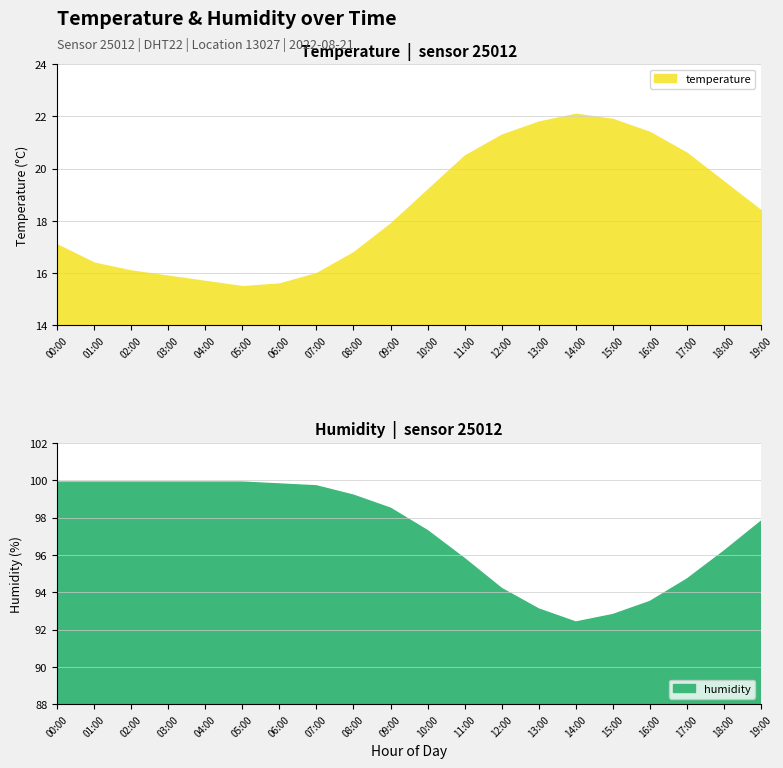

Reading left to right, what are all the values shown in this chart?

temperature: 17.1	16.4	16.1	15.9	15.7	15.5	15.6	16.0	16.8	17.9	19.2	20.5	21.3	21.8	22.1	21.9	21.4	20.6	19.5	18.4
humidity: 99.9	99.9	99.9	99.9	99.9	99.9	99.8	99.7	99.2	98.5	97.3	95.8	94.2	93.1	92.4	92.8	93.5	94.7	96.2	97.8